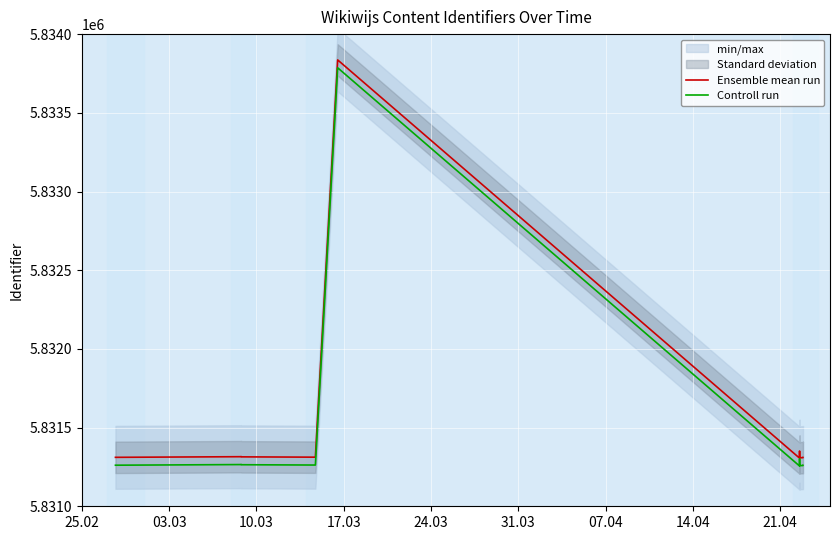

Which series has the largest total across all categories?

Ensemble mean run